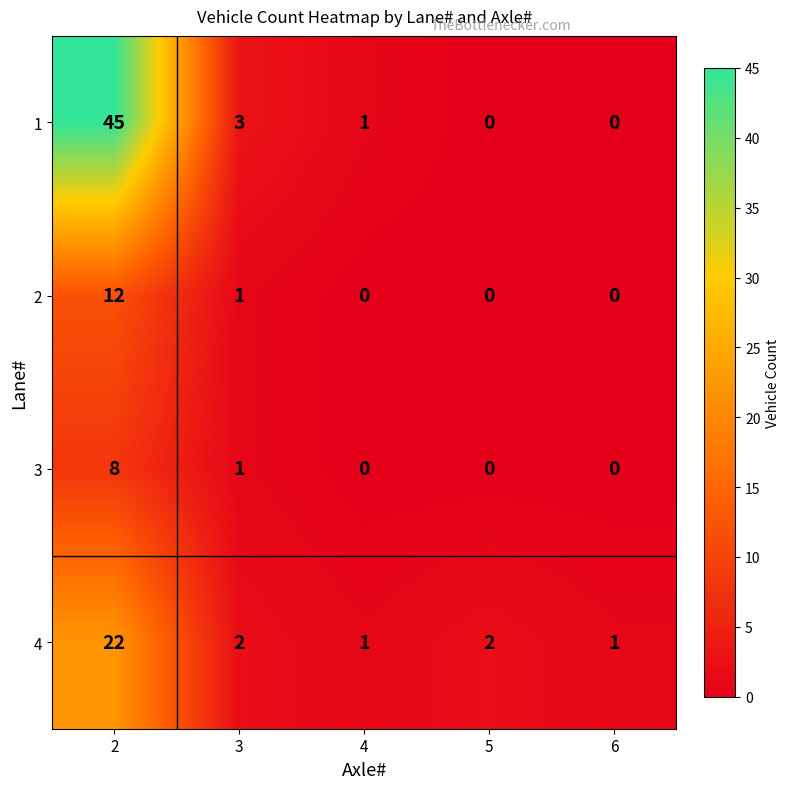

What is the maximum value shown in the chart?

45